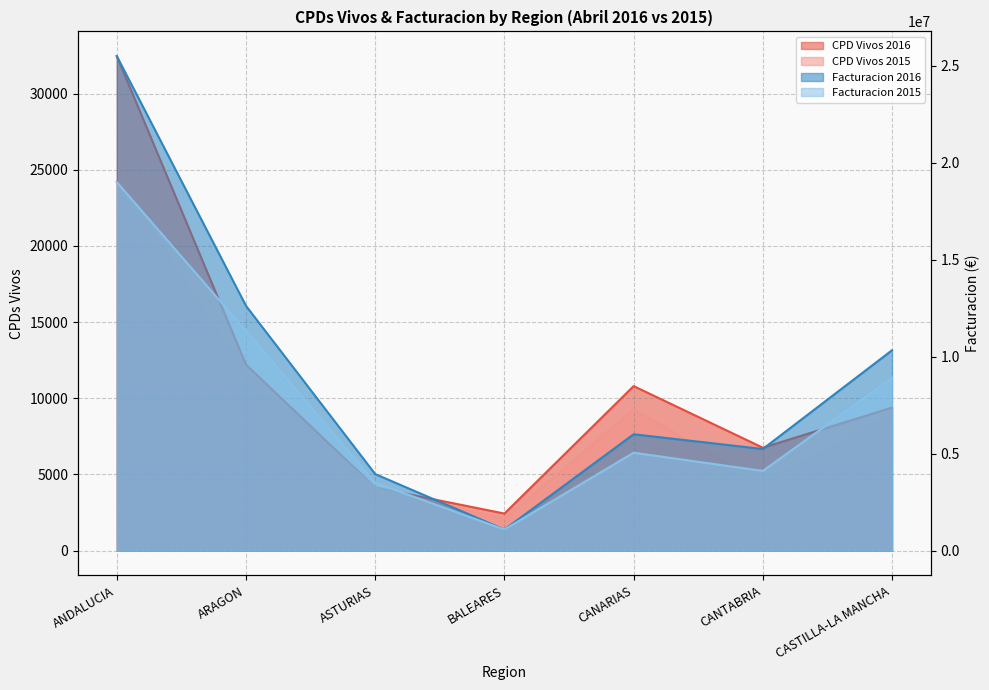

Is it true that Facturacion 2015 equals 15741144 at CASTILLA-LA MANCHA?

False